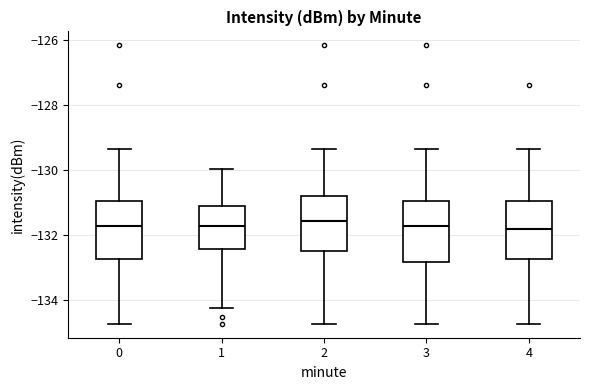

Reading left to right, read every box against the y-axis: the position of its median line, the range the box covers, and the ends of its whiskers. The values are not printed on the chart, so give them approximately, as read against the axis.

0: median -131.8, box -132.8 to -131.0, whiskers -134.8 to -129.4
1: median -131.8, box -132.4 to -131.2, whiskers -134.2 to -130.0
2: median -131.6, box -132.4 to -130.8, whiskers -134.8 to -129.4
3: median -131.8, box -132.8 to -131.0, whiskers -134.8 to -129.4
4: median -131.8, box -132.8 to -131.0, whiskers -134.8 to -129.4